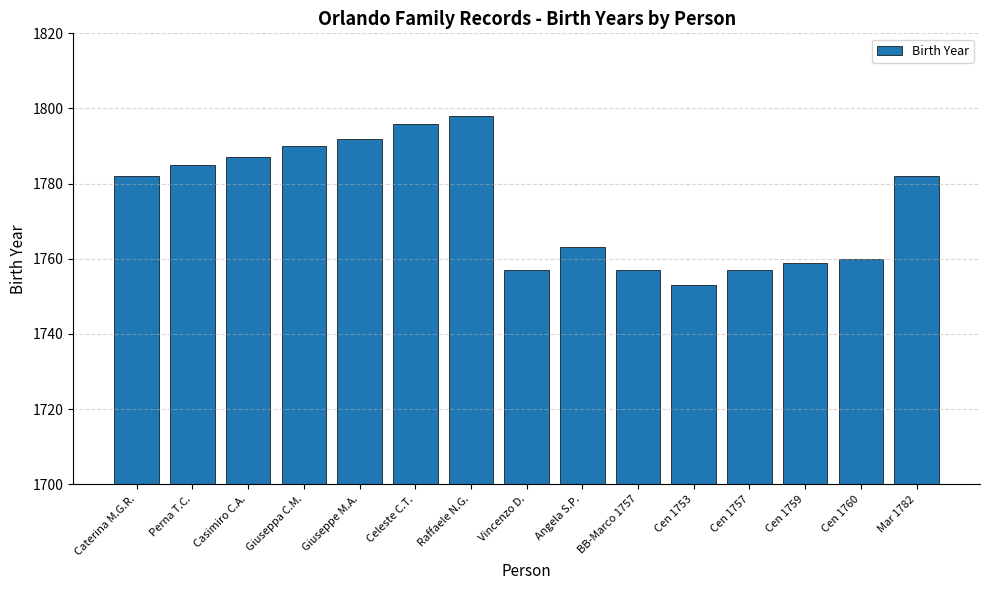

Reading left to right, what are all the values shown in this chart?

1782	1785	1787	1790	1792	1796	1798	1757	1763	1757	1753	1757	1759	1760	1782